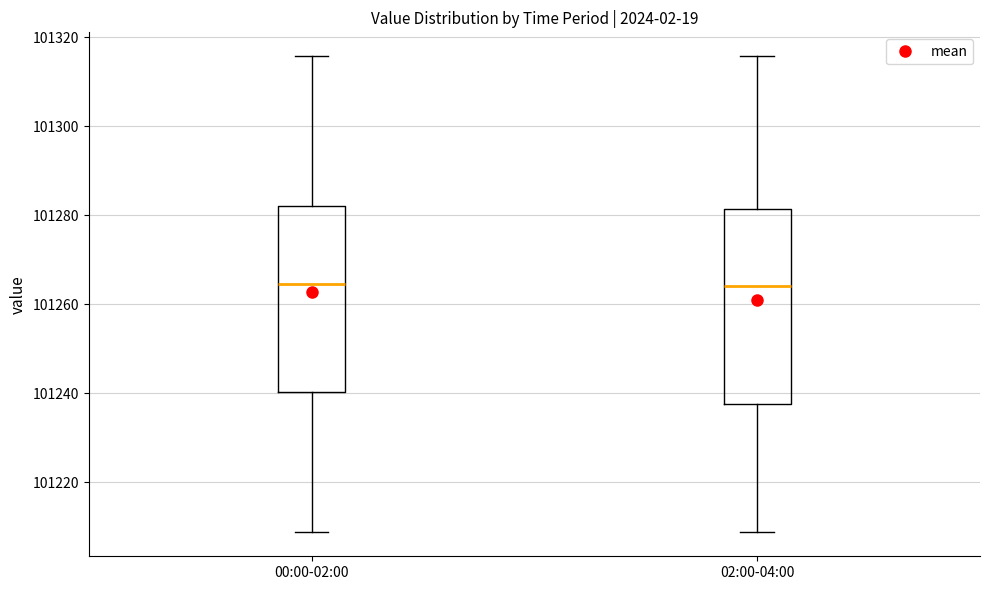

Where is the upper edge of the box for 00:00-02:00 on the y-axis? The values are not printed on the chart, so give them approximately, as read against the axis.

101282